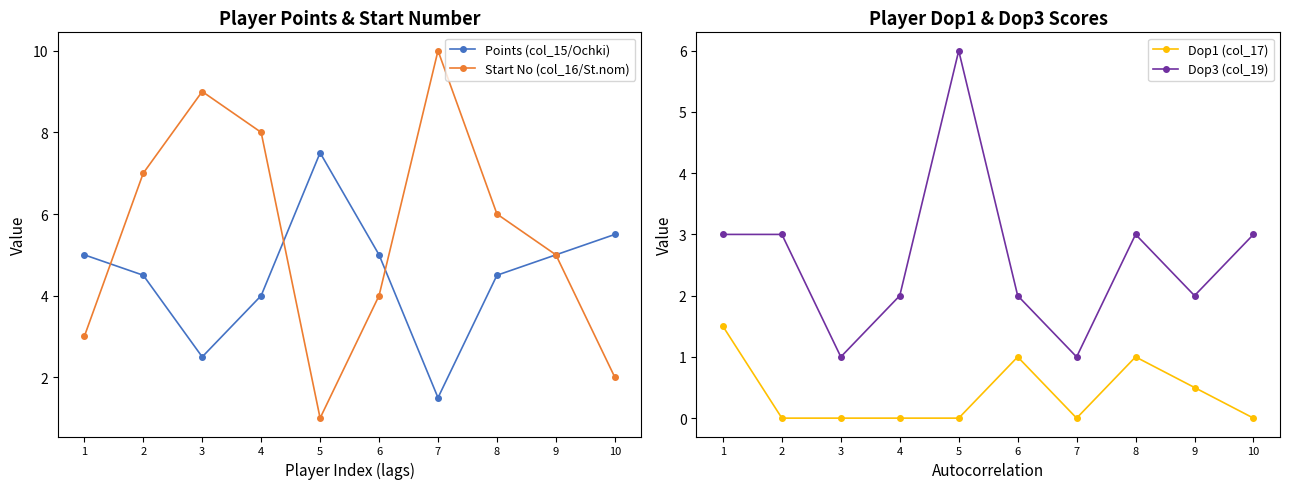

At which label does Dop3 (col_19) reach its minimum?

3